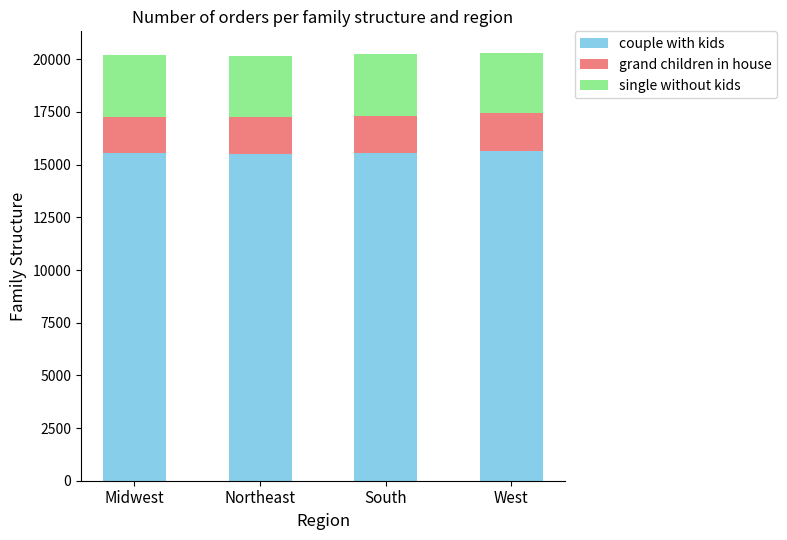

How many categories are shown in the chart?

4